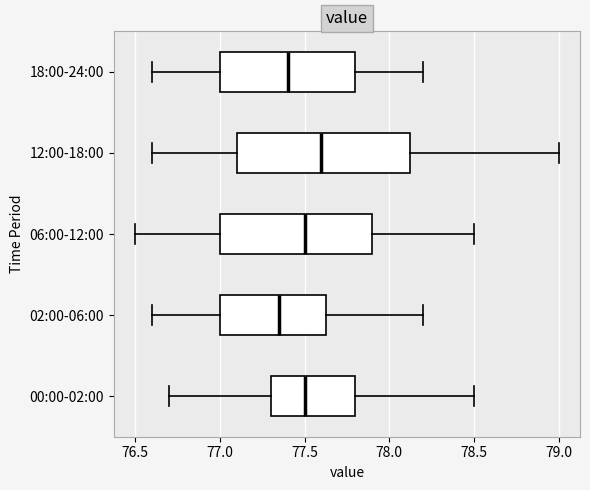

Which box is the widest, from its left edge to its right edge?

12:00-18:00